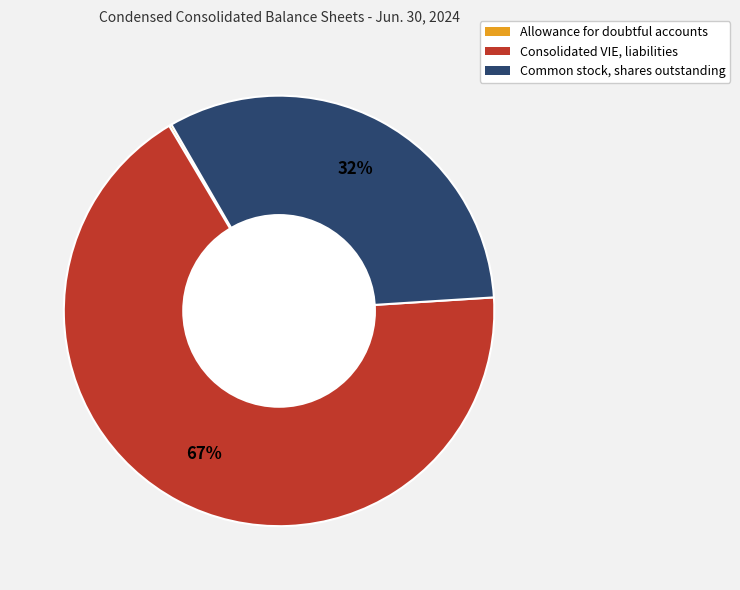

Is the sum of Common stock, shares outstanding and Consolidated VIE, liabilities greater than half?

Yes